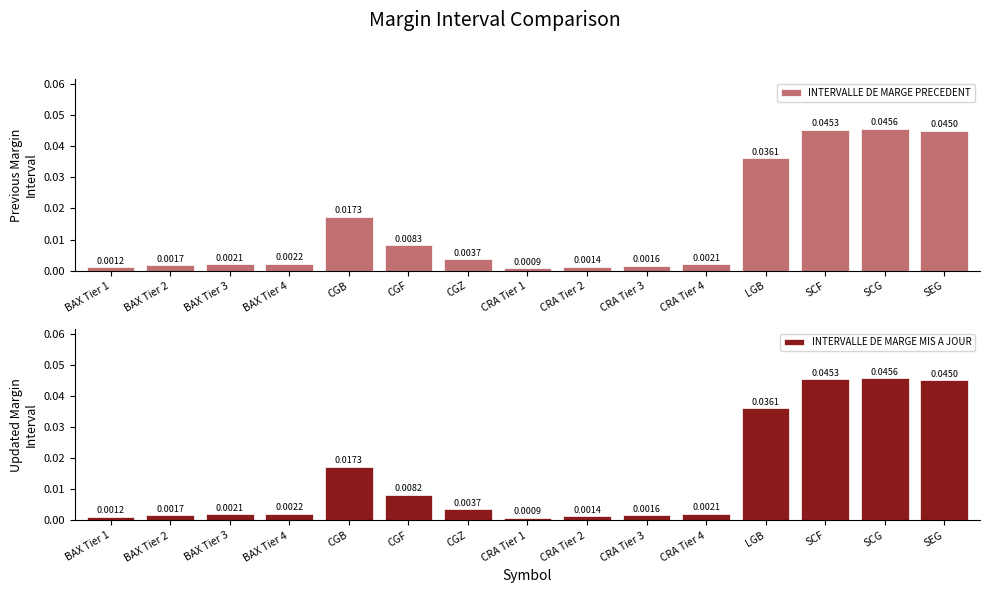

Does the chart contain any negative values?

No